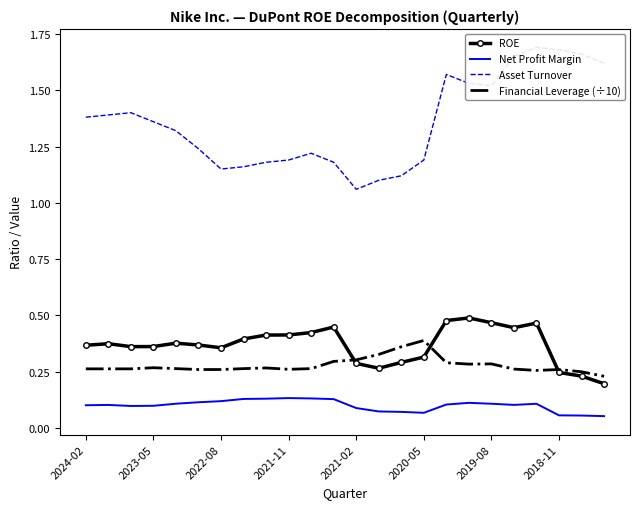

What is the value of the Financial Leverage (÷10) point at the 2nd from the left?

0.3